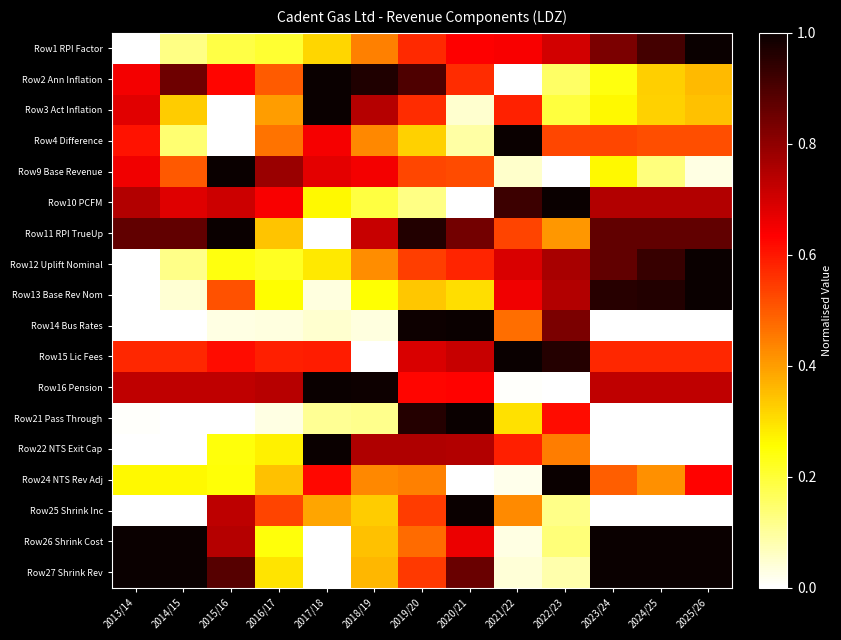

At how many categories does at least one series exceed 0?

13